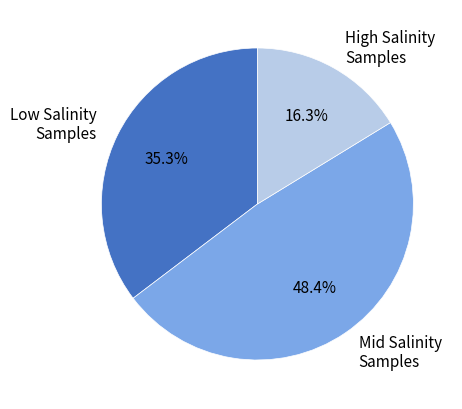

Is Low Salinity Samples the majority of the pie?

No